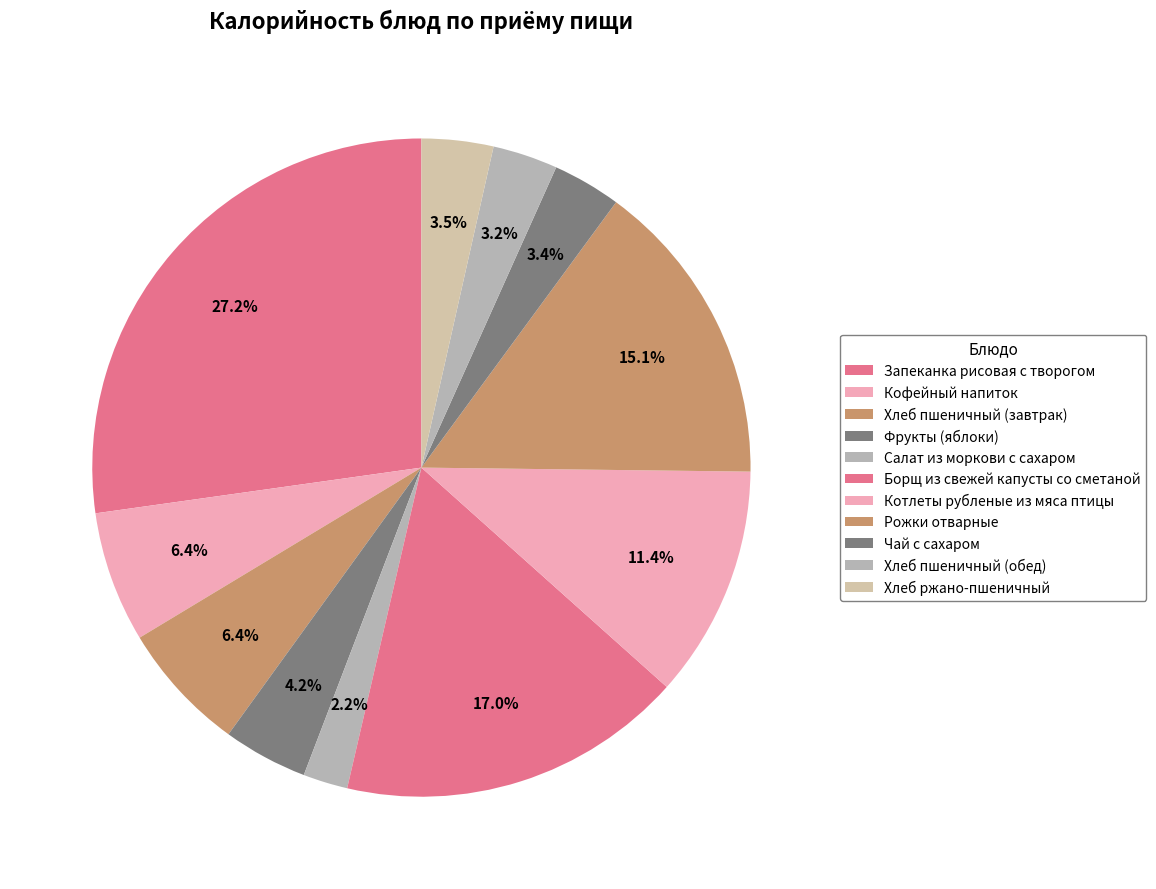

To the nearest percent, what is the combined percentage of Хлеб ржано-пшеничный and Кофейный напиток?

10%